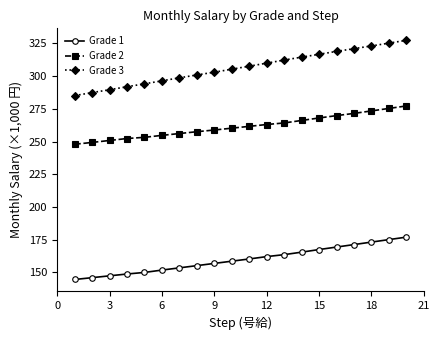

What is the average value of the Grade 1 series?

159.8